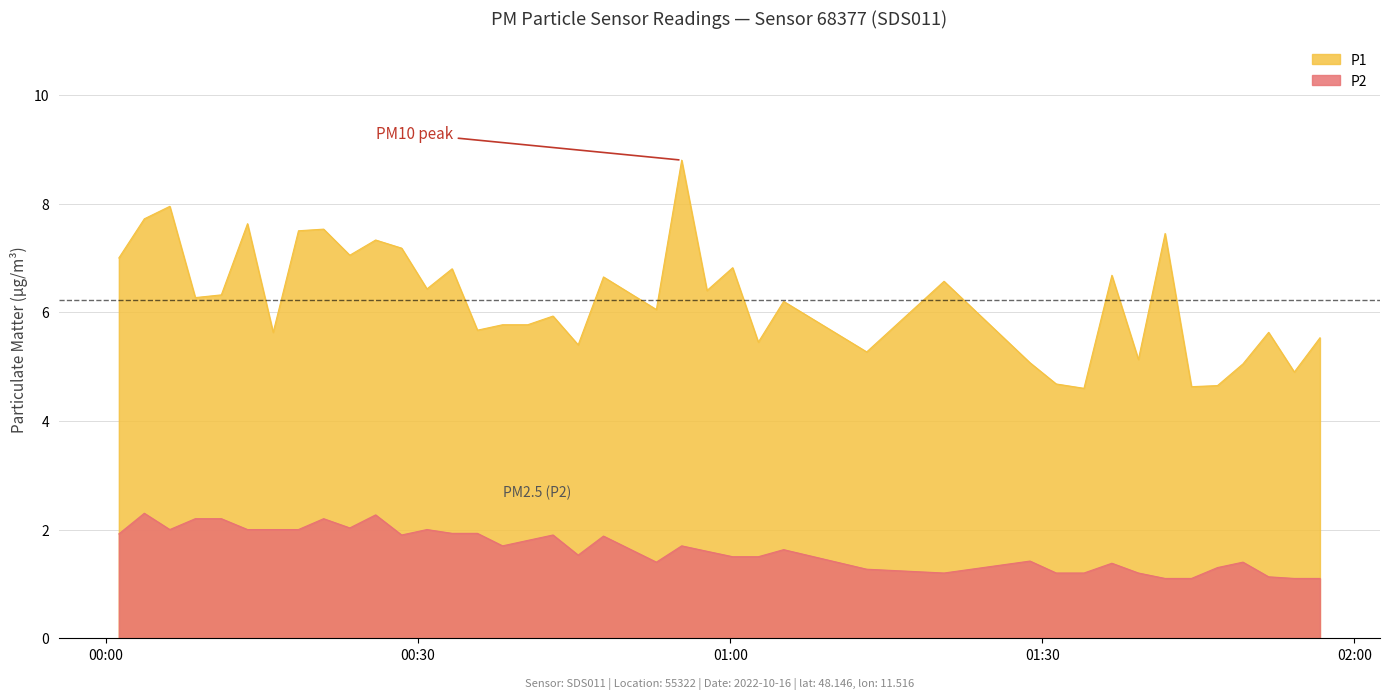

How many interior local valleys does the P2 series have?

7